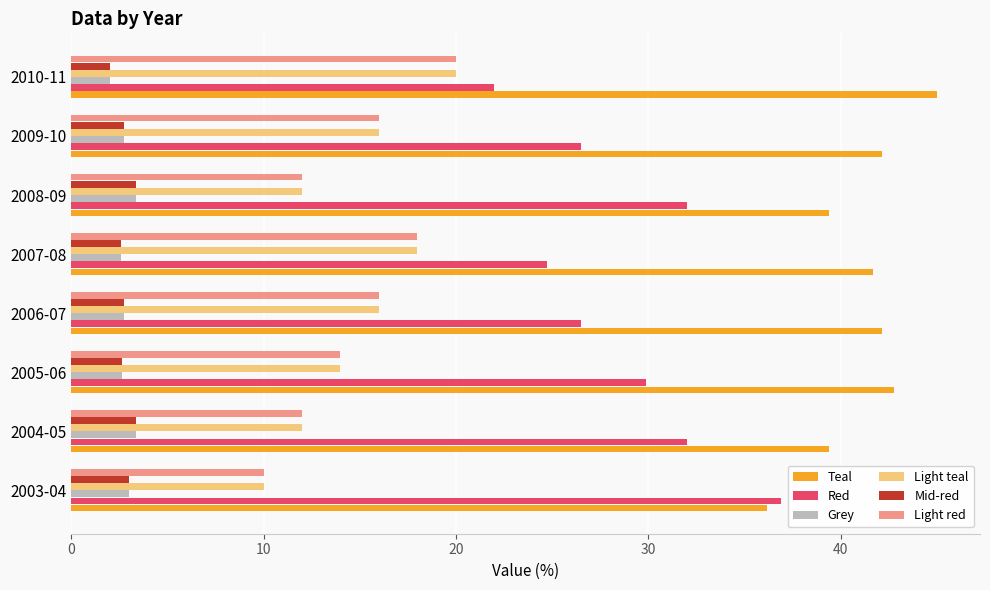

Is the value of Teal at 2004-05 greater than the value of Red at 2006-07?

Yes